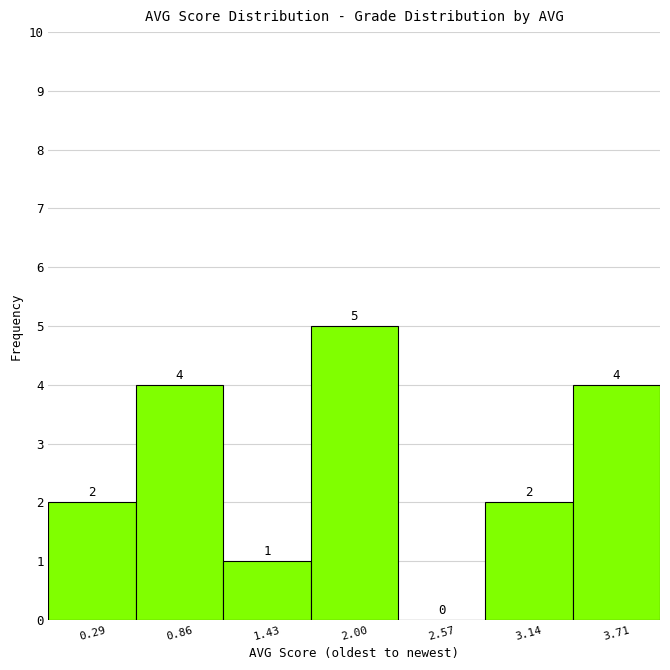

What is the height of the bar covering 2.9 to 3.4 on the x-axis? The bar edges are not printed on the chart, so give them approximately, as read against the axis.

2